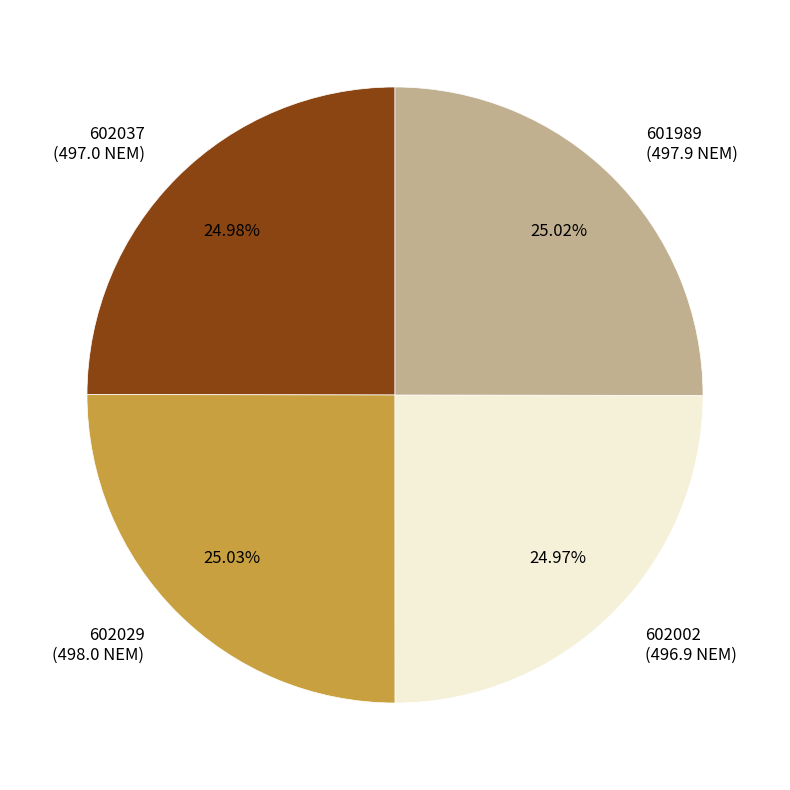

The 602029 slice represents 25% of the pie. True or false?

True